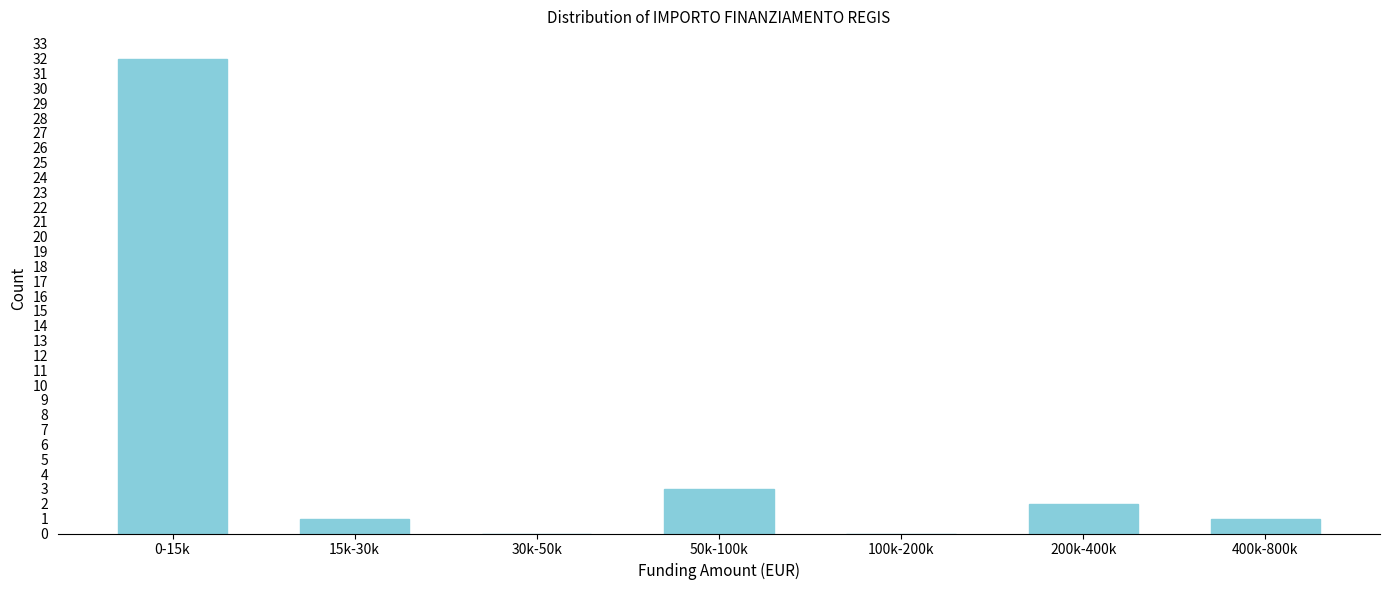

Reading left to right, transcribe all the data shown in this chart.

0-15k=32	15k-30k=1	30k-50k=0	50k-100k=3	100k-200k=0	200k-400k=2	400k-800k=1